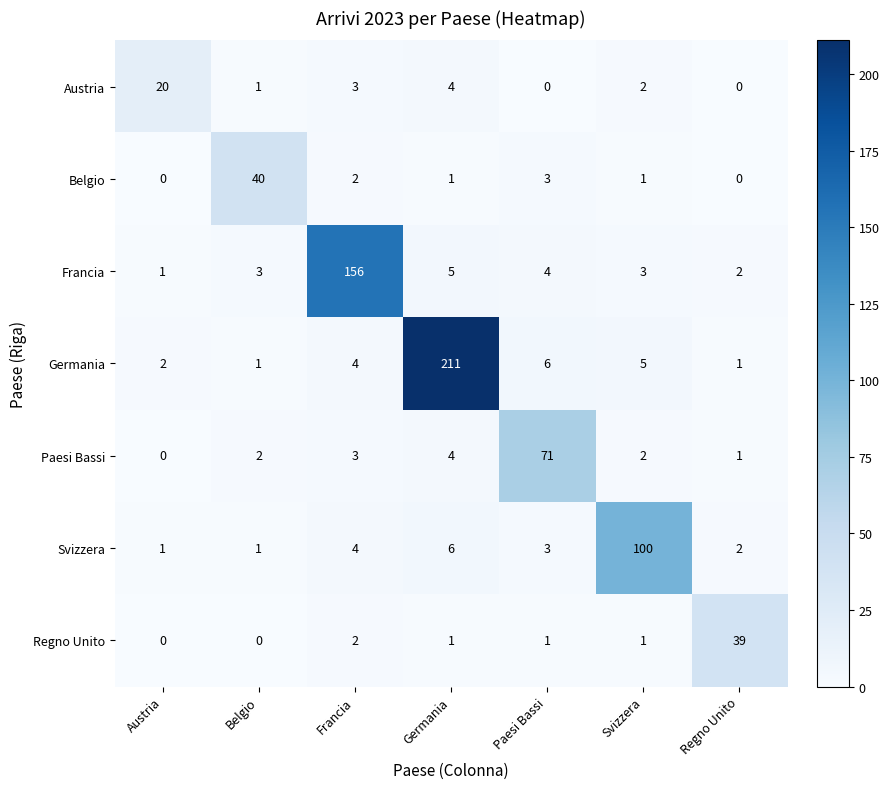

What is the sum of the Belgio values at Belgio and Paesi Bassi?

43